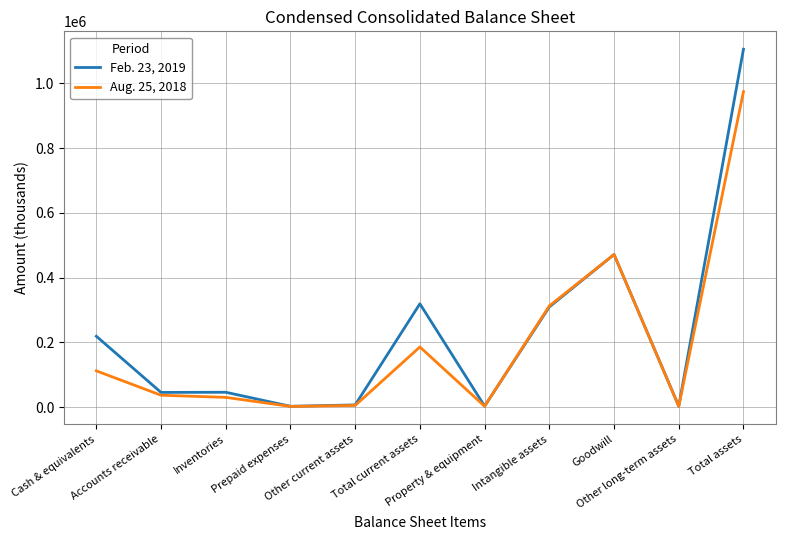

What is the maximum value shown in the chart?

1105719